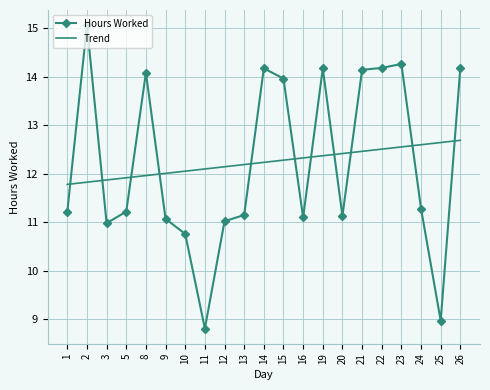

The Hours Worked series shows 14.2 at 26. True or false?

True